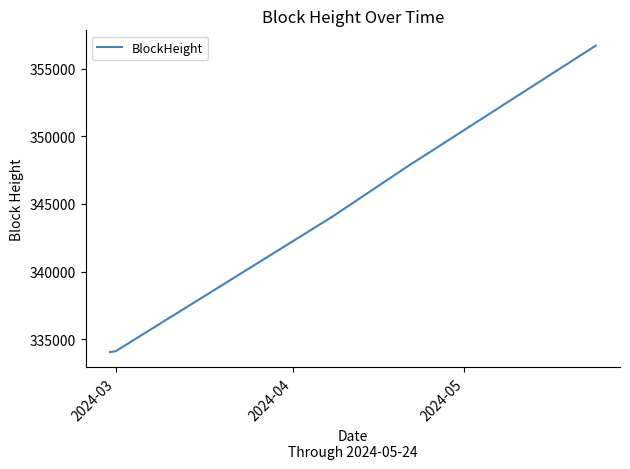

How many categories are shown in the chart?

7